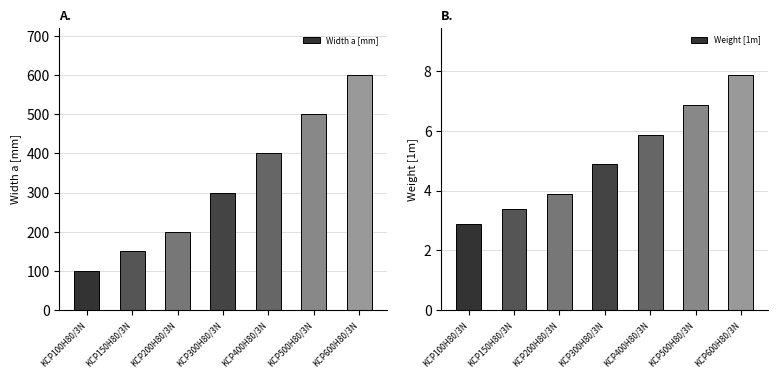

What is the minimum value shown in the chart?

2.9